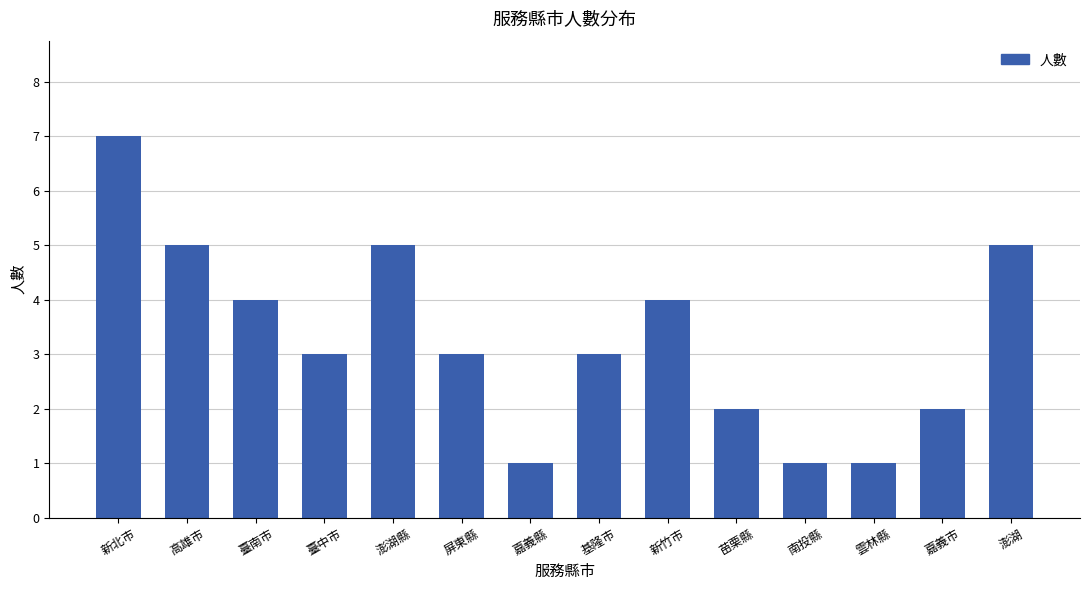

What is the sum of the values at 基隆市 and 高雄市?

8